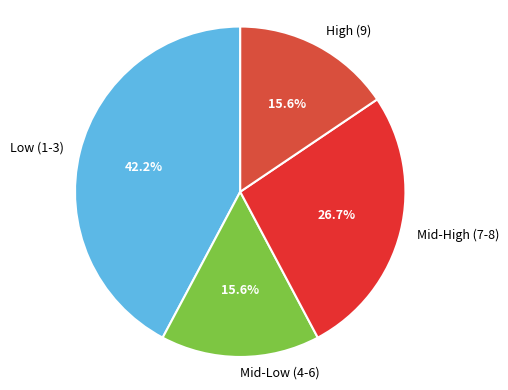

Between Mid-Low (4-6) and Low (1-3), which is larger?

Low (1-3)